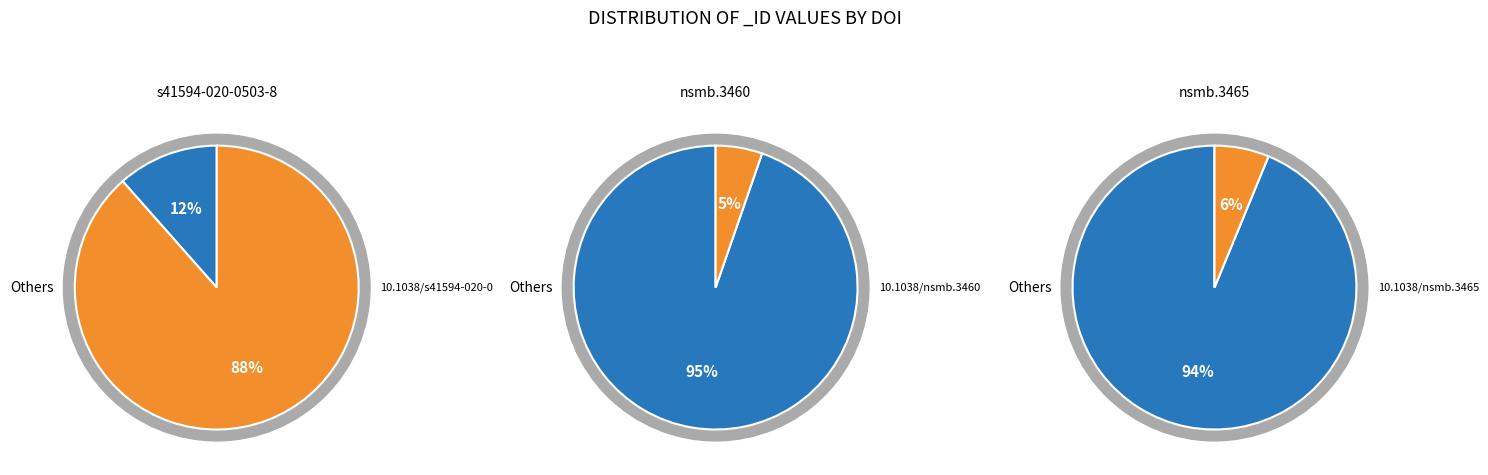

The 10.1038/nsmb.3465 slice represents 6% of the pie. True or false?

True